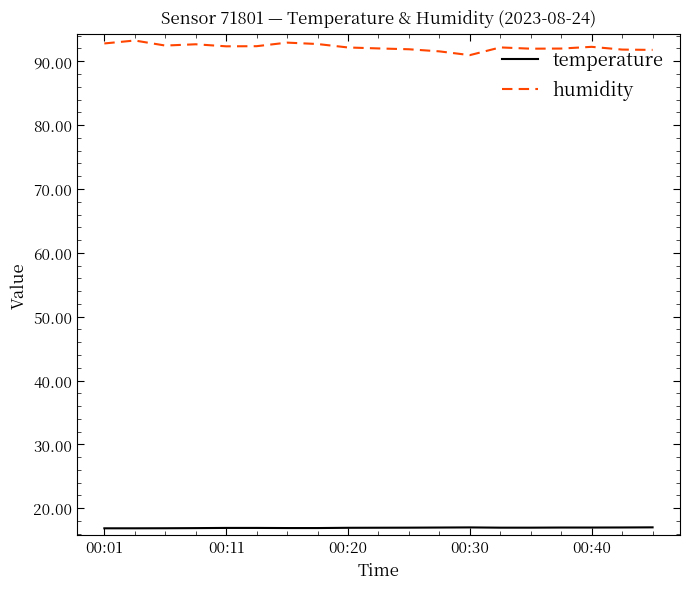

Which series has the largest total across all categories?

humidity